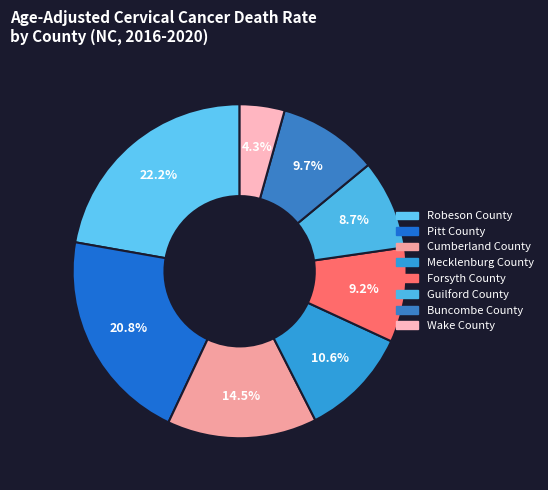

Is Wake County the majority of the pie?

No